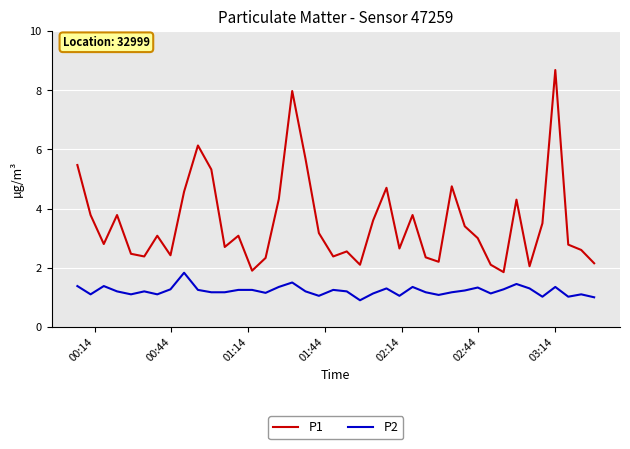

Which series has the widest spread of values?

P1